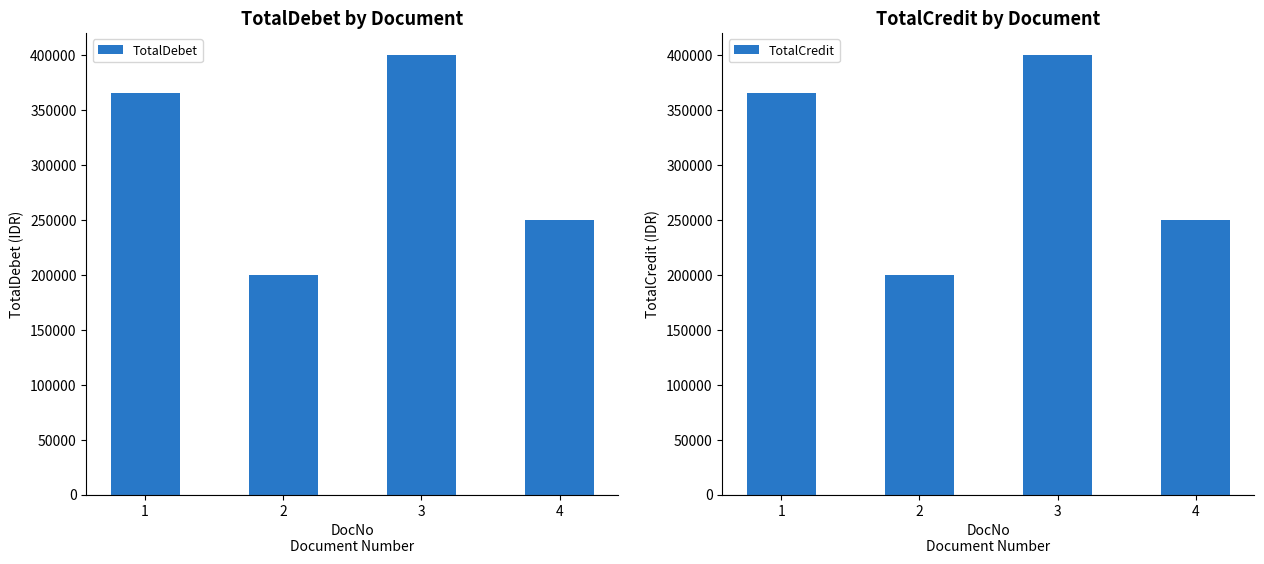

What is the total value across all series at 1?

730000